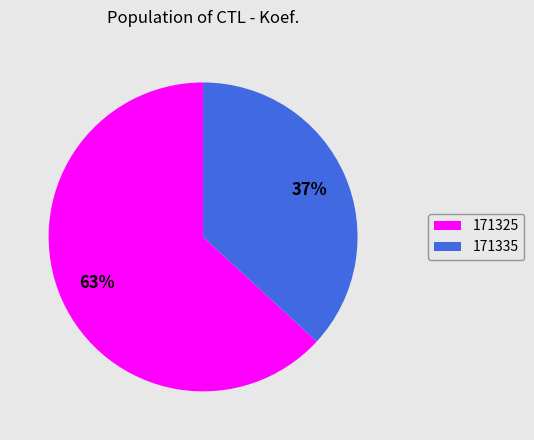

The 171325 slice represents 49% of the pie. True or false?

False